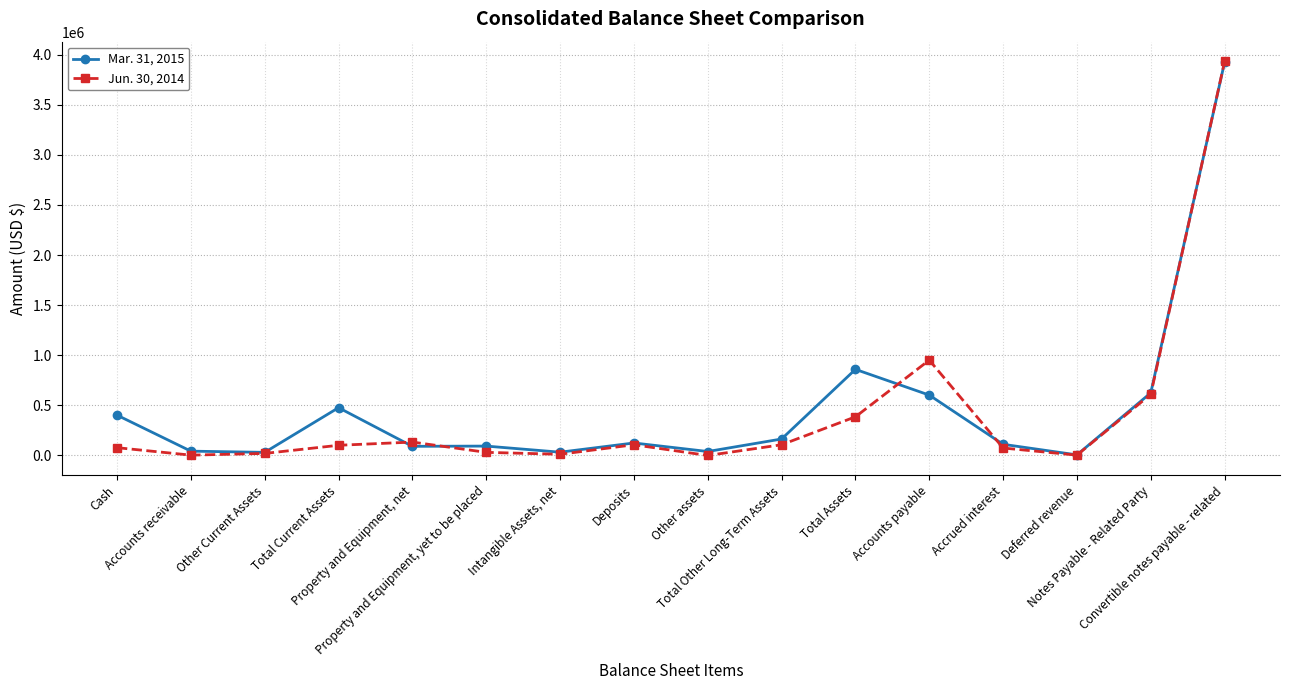

Where is the first local maximum for Mar. 31, 2015?

Total Current Assets